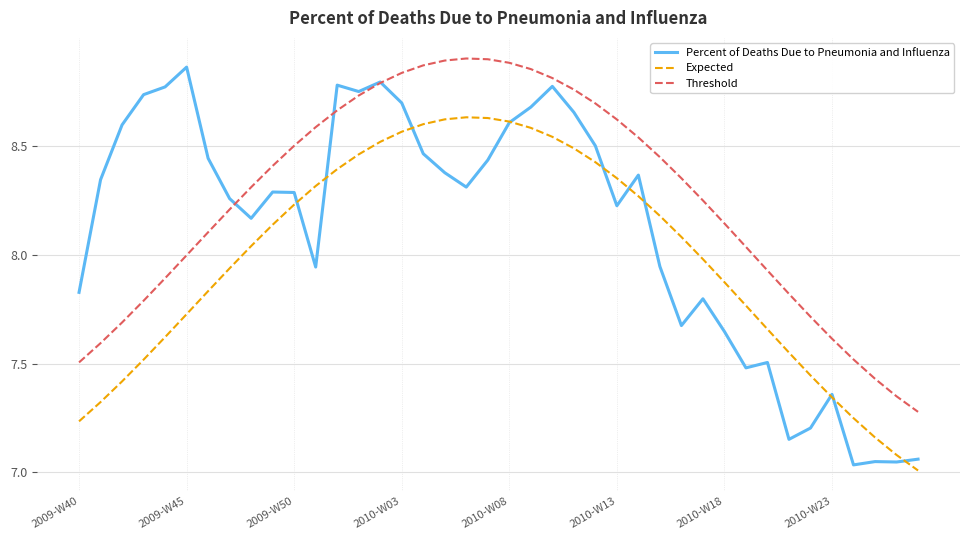

True or false: Expected and Threshold cross at least once.

False